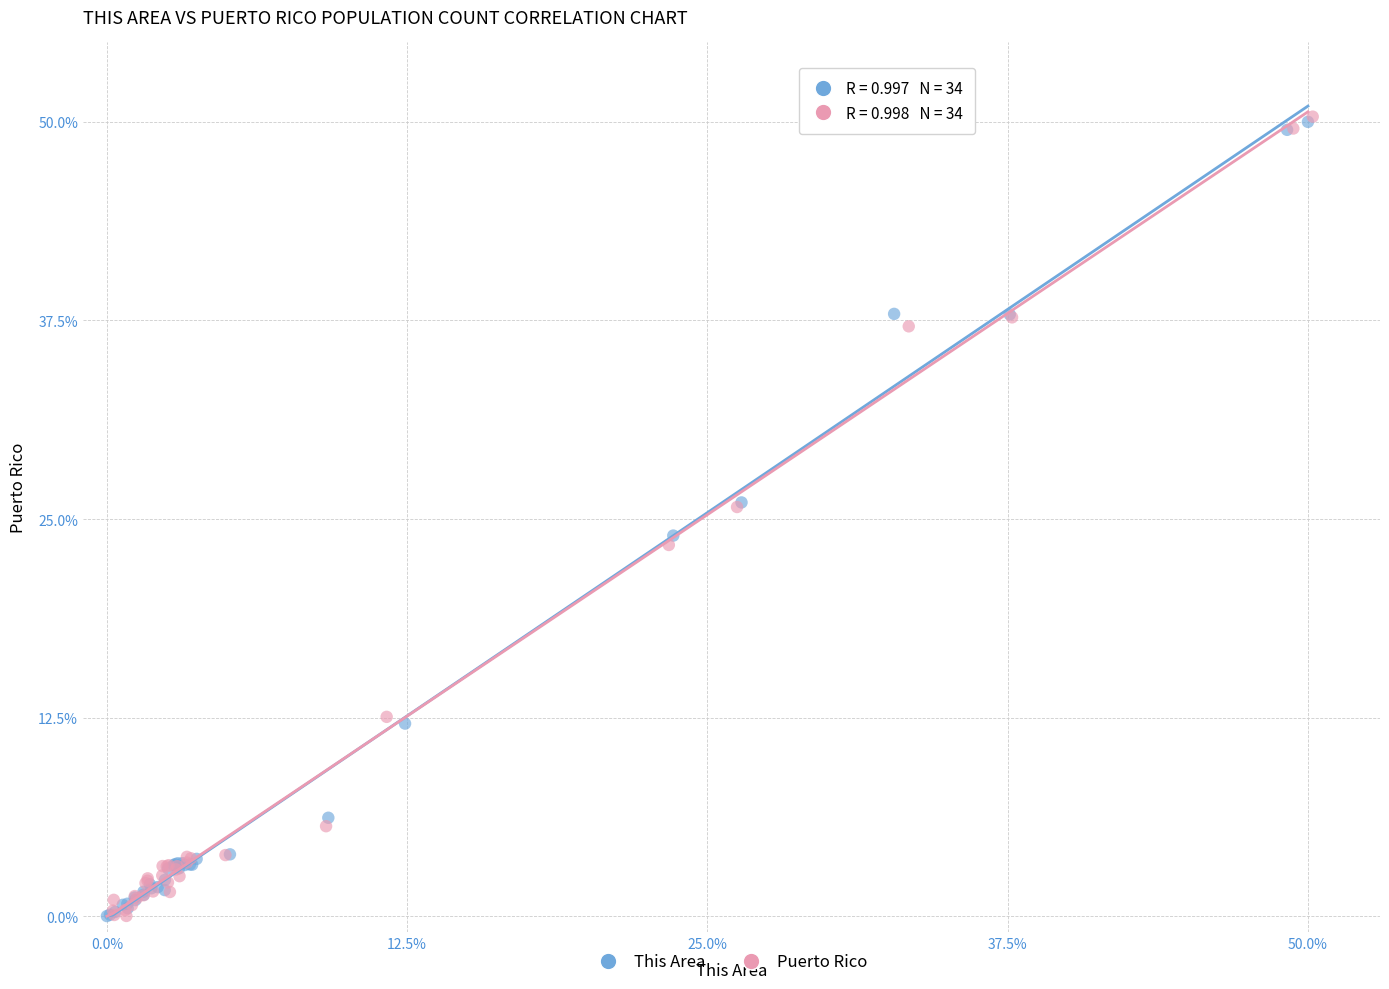

Which series has the largest Y range (max minus min)?

Puerto Rico